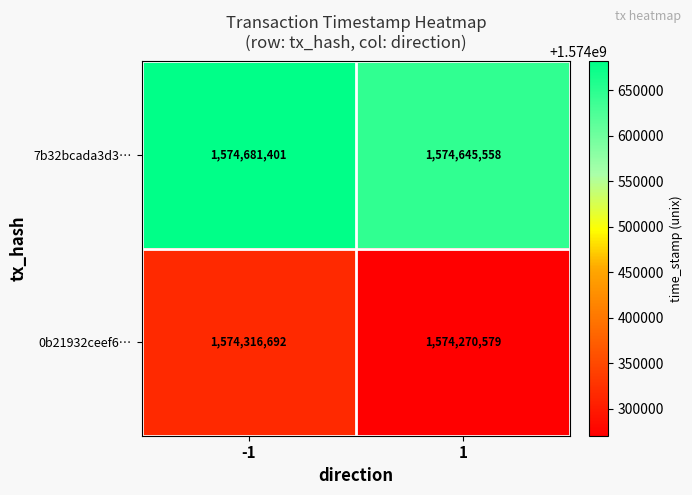

Reading left to right, what are all the values shown in this chart?

7b32bcada3d3…: -1=1574681401	1=1574645558
0b21932ceef6…: -1=1574316692	1=1574270579